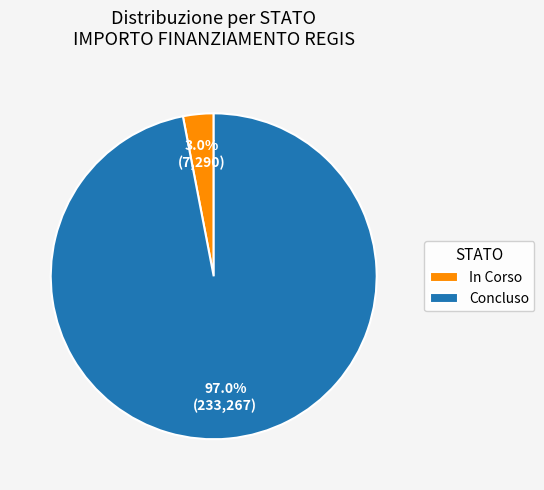

Rank the categories by value from highest to lowest.

Concluso, In Corso